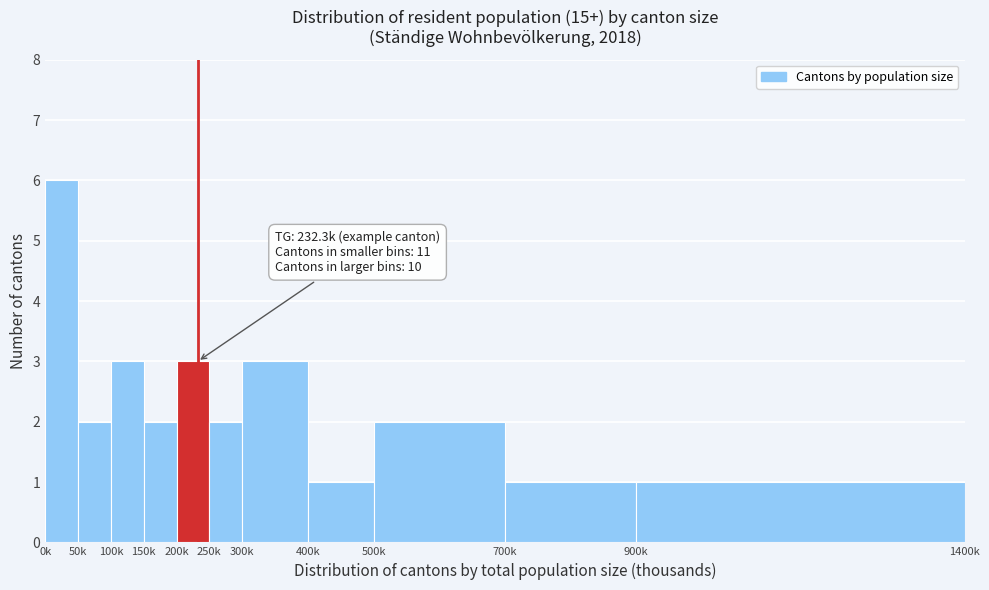

Reading left to right, what are all the values shown in this chart?

6	2	3	2	3	2	3	1	2	1	1